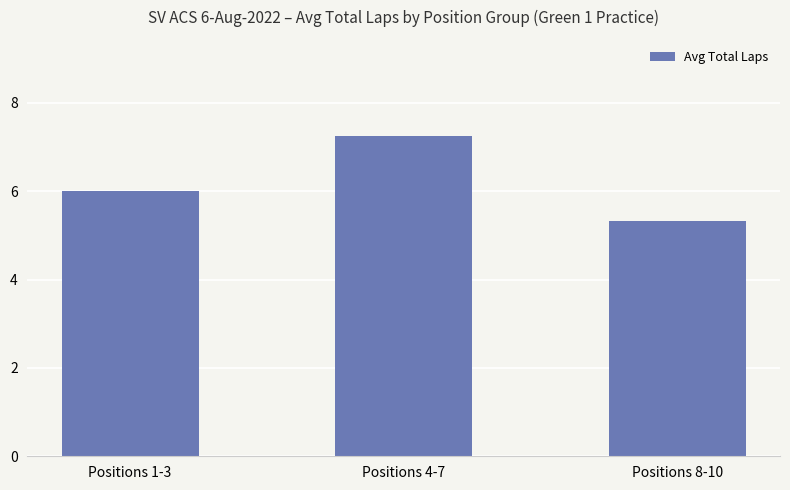

What position from the right is Positions 1-3?

3